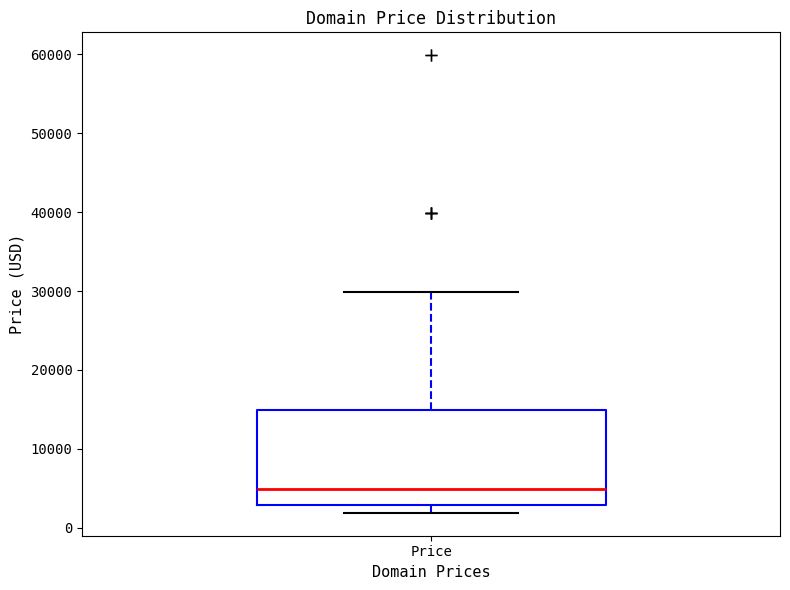

Transcribe this box plot: give where the median line is, the range the box spans, and where the two whiskers end, as read against the y-axis. The values are not printed on the chart, so give them approximately, as read against the axis.

median 5000, box 3000 to 15000, whiskers 2000 to 30000